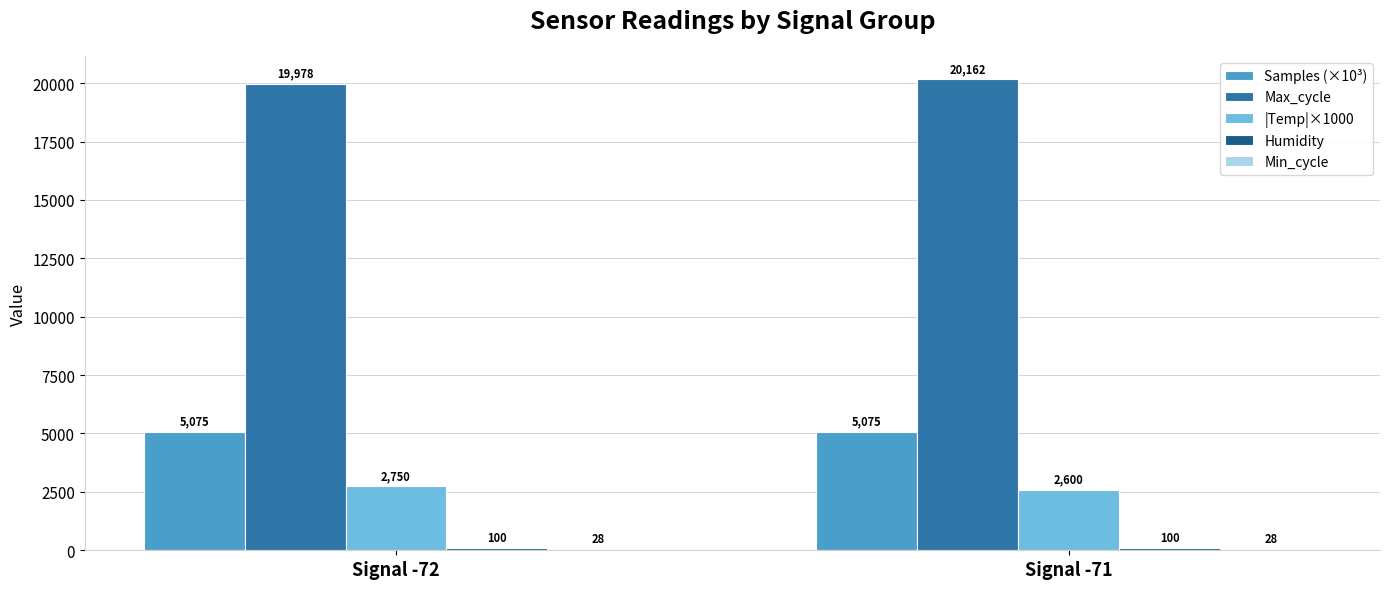

Between Signal -72 and Signal -71, which series saw the biggest shift?

Max_cycle